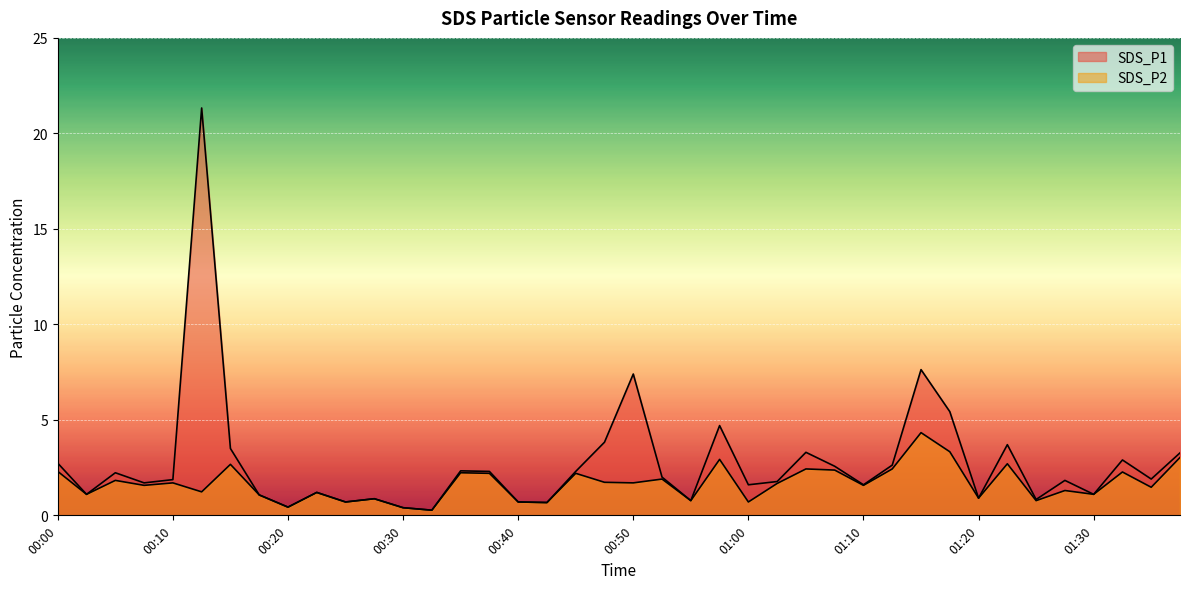

Reading right to left, extract all data points from this chart.

SDS_P1: 01:37=3.3	01:35=1.9	01:32=2.9	01:30=1.1	01:27=1.8	01:25=0.8	01:22=3.7	01:20=0.9	01:17=5.4	01:15=7.6	01:12=2.6	01:10=1.6	01:07=2.6	01:05=3.3	01:02=1.8	01:00=1.6	00:57=4.7	00:55=0.8	00:52=2.0	00:50=7.4	00:47=3.8	00:45=2.3	00:42=0.7	00:40=0.7	00:37=2.3	00:35=2.3	00:32=0.3	00:30=0.4	00:27=0.9	00:25=0.7	00:22=1.2	00:20=0.4	00:17=1.1	00:15=3.5	00:12=21.3	00:10=1.9	00:07=1.7	00:05=2.2	00:02=1.1	00:00=2.7
SDS_P2: 01:37=3.0	01:35=1.5	01:32=2.3	01:30=1.1	01:27=1.3	01:25=0.8	01:22=2.7	01:20=0.9	01:17=3.3	01:15=4.3	01:12=2.4	01:10=1.6	01:07=2.4	01:05=2.4	01:02=1.7	01:00=0.7	00:57=2.9	00:55=0.8	00:52=1.9	00:50=1.7	00:47=1.7	00:45=2.2	00:42=0.7	00:40=0.7	00:37=2.2	00:35=2.2	00:32=0.3	00:30=0.4	00:27=0.9	00:25=0.7	00:22=1.2	00:20=0.4	00:17=1.1	00:15=2.7	00:12=1.2	00:10=1.7	00:07=1.6	00:05=1.8	00:02=1.1	00:00=2.3